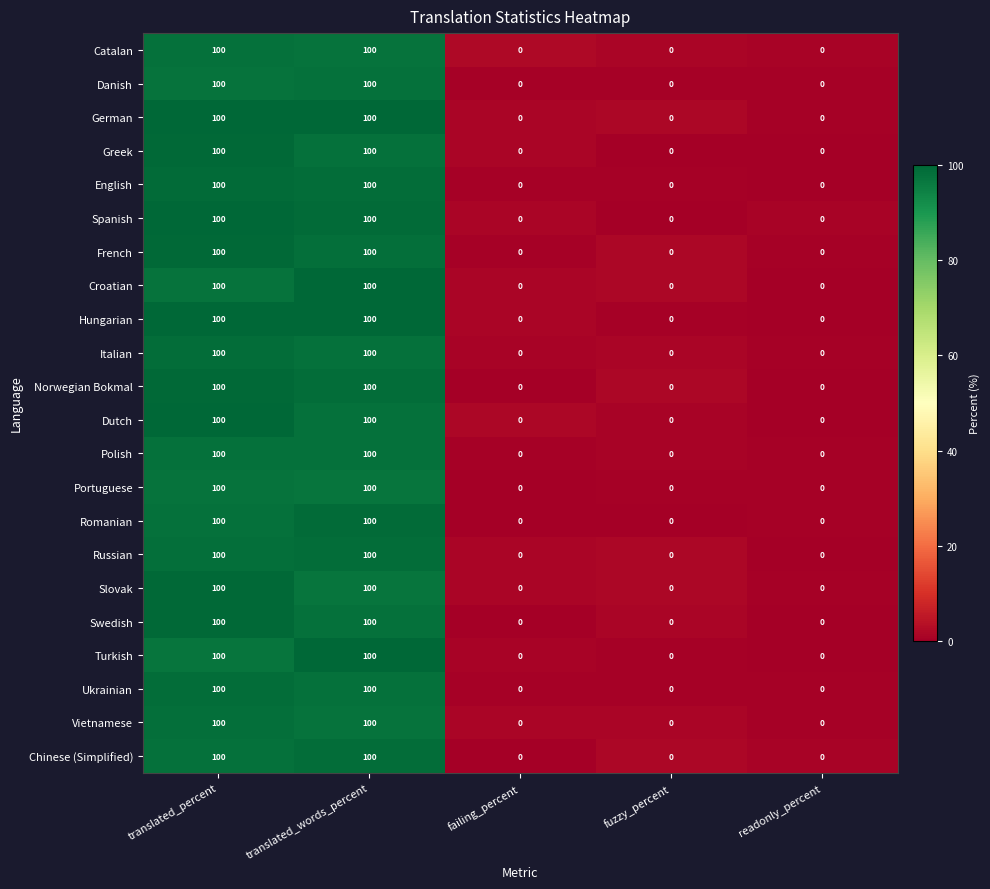

What is the total value across all series at translated_percent?

2200